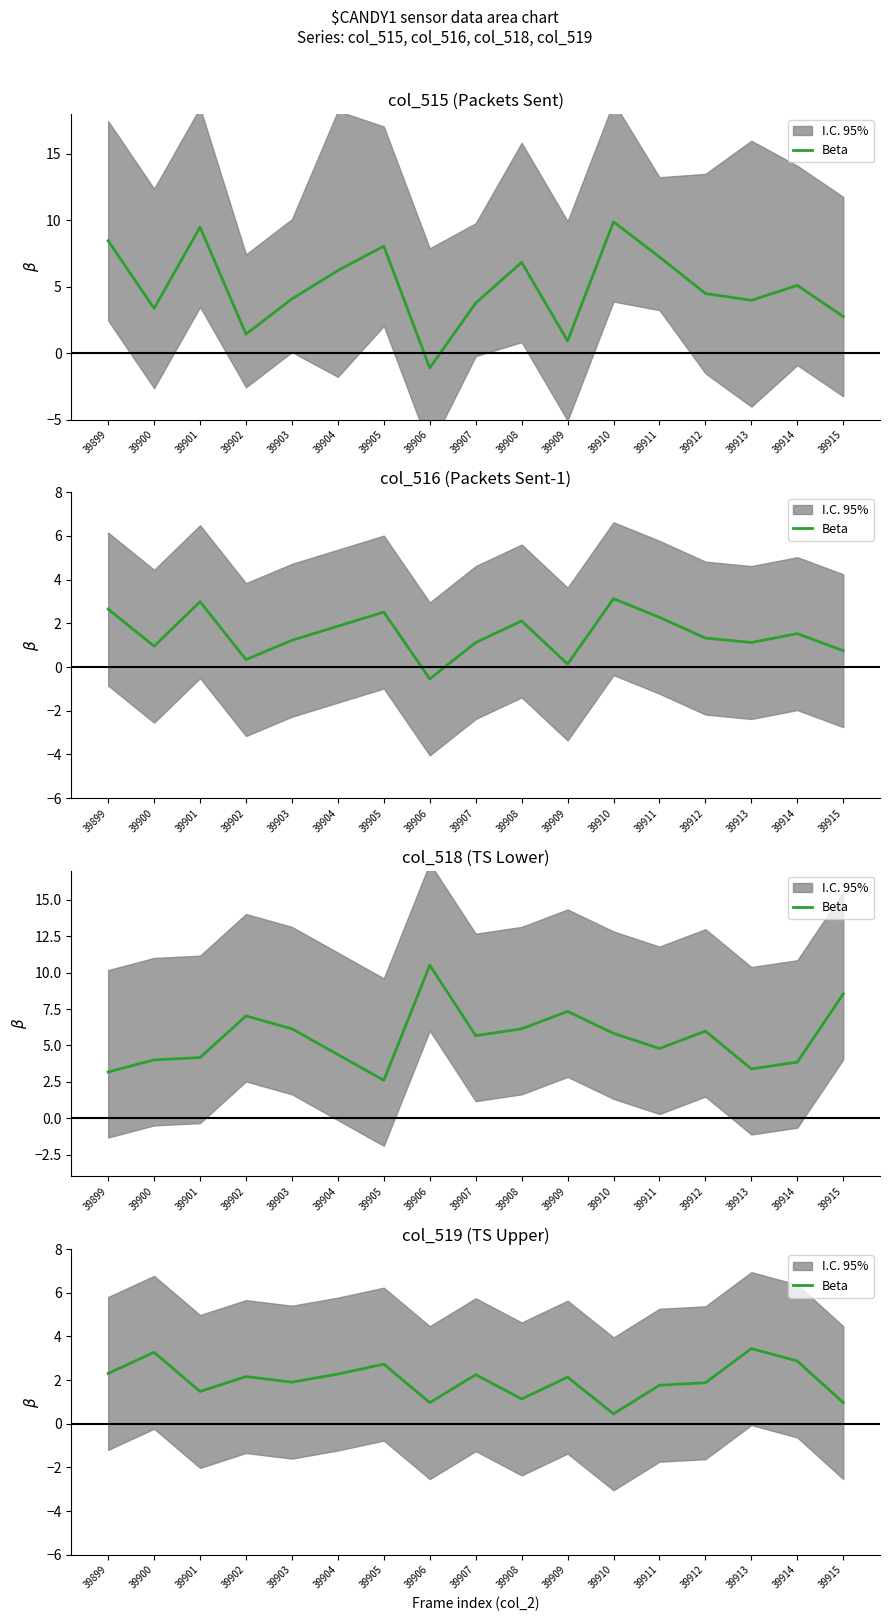

Where is the first local minimum?

39901